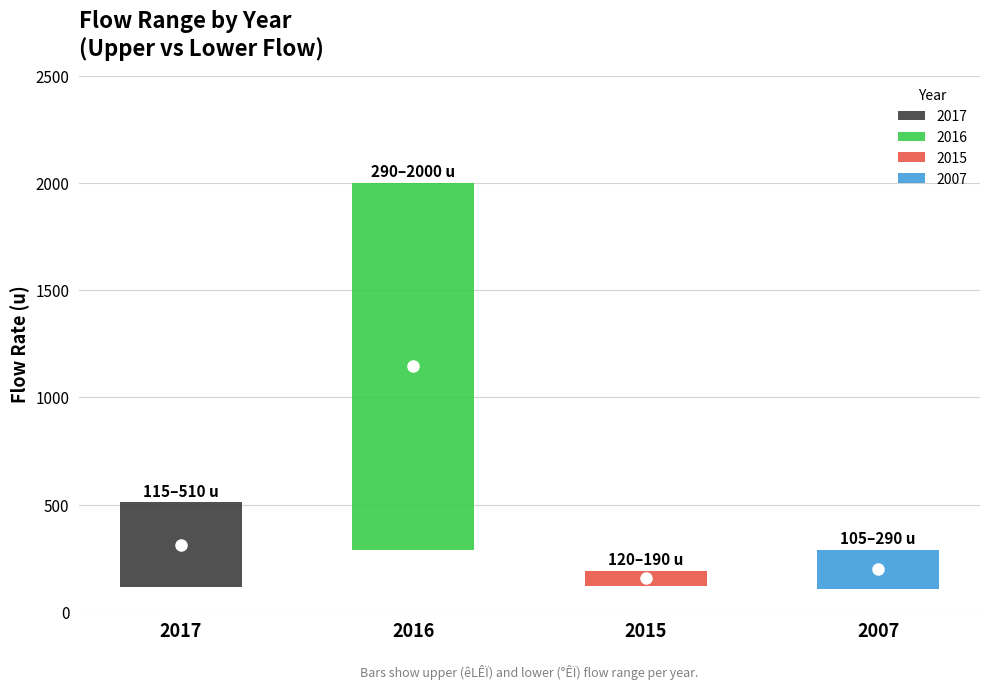

What is the difference between the upper_flow values at 2015 and 2017?

320.0